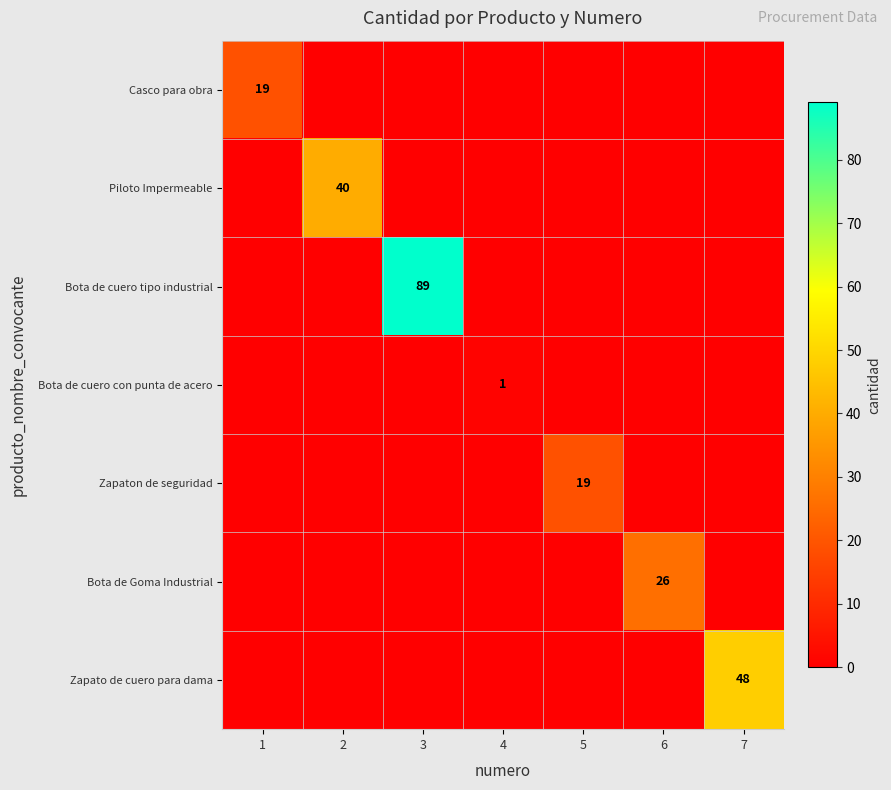

Rank the series by their maximum value, from highest to lowest.

Bota de cuero tipo industrial, Zapato de cuero para dama, Piloto Impermeable, Bota de Goma Industrial, Casco para obra, Zapaton de seguridad, Bota de cuero con punta de acero